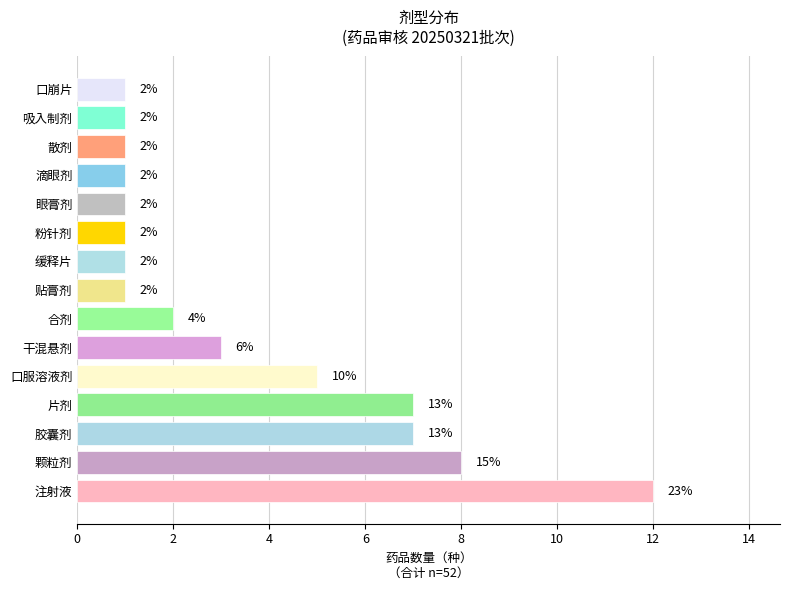

Between 干混悬剂 and 散剂, which is larger?

干混悬剂